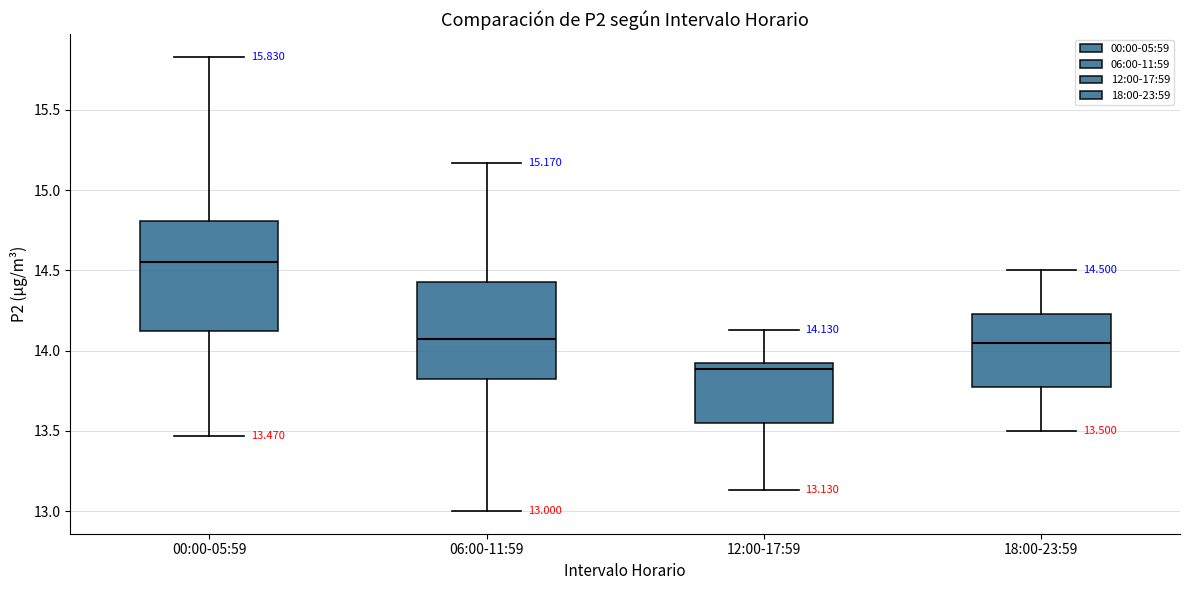

Comparing the boxes themselves (not the whiskers), which one is the tallest?

00:00-05:59